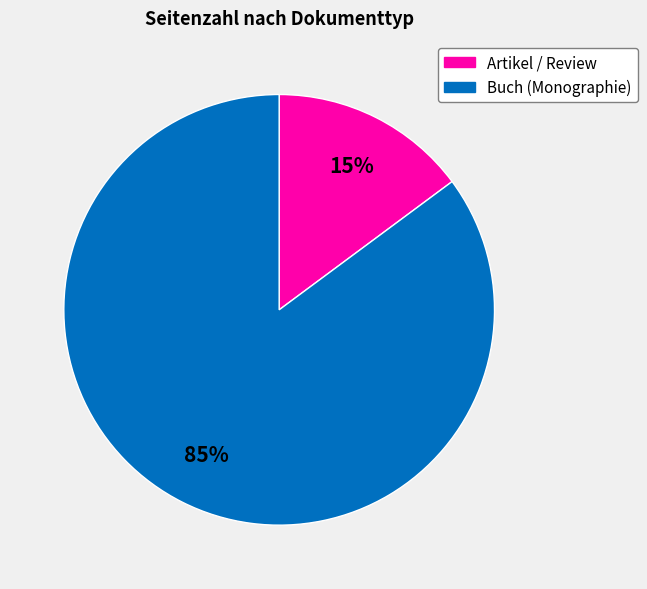

To the nearest percent, what is the average slice percentage?

50%